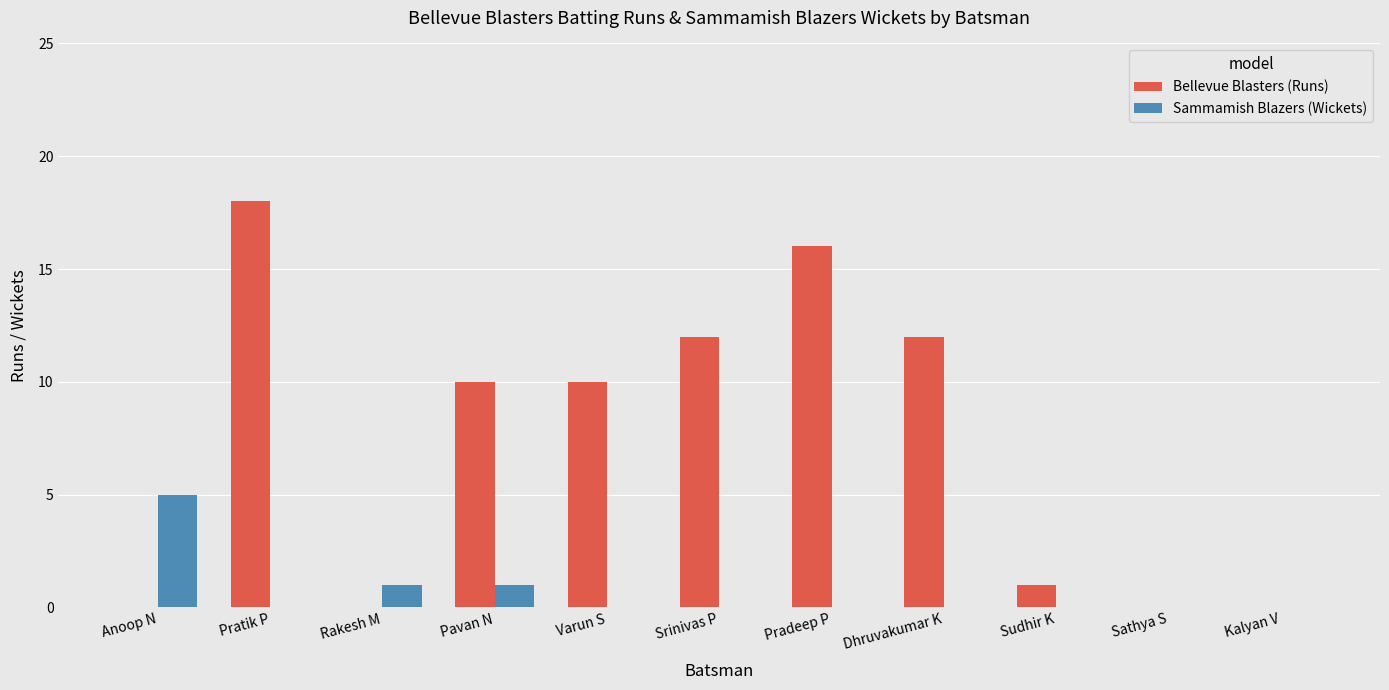

Which series has the largest total across all categories?

Bellevue Blasters (Runs)